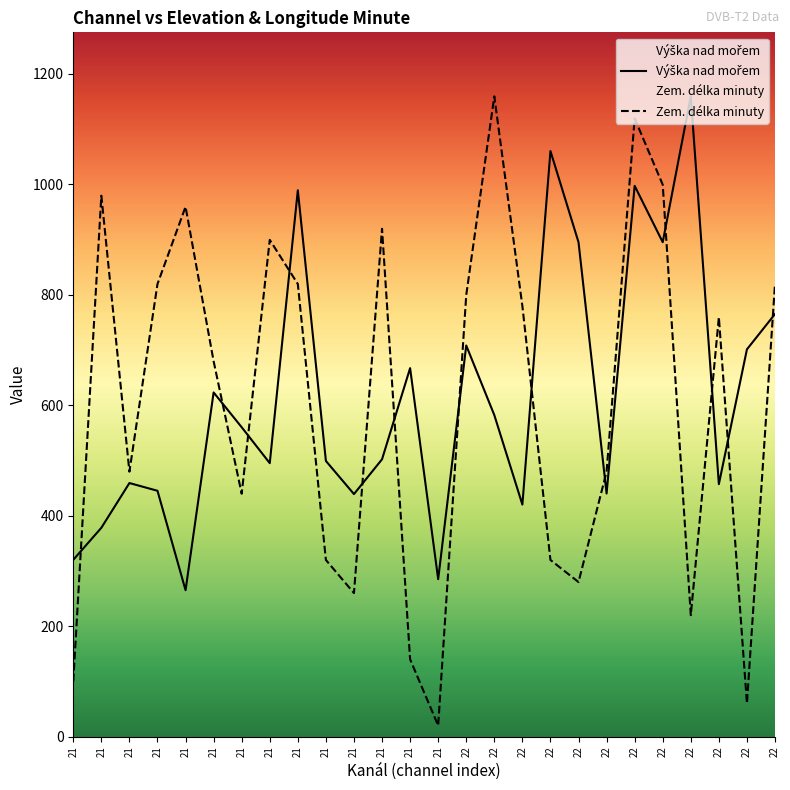

Is it true that Výška nad mořem equals 411.6 at 21?

False